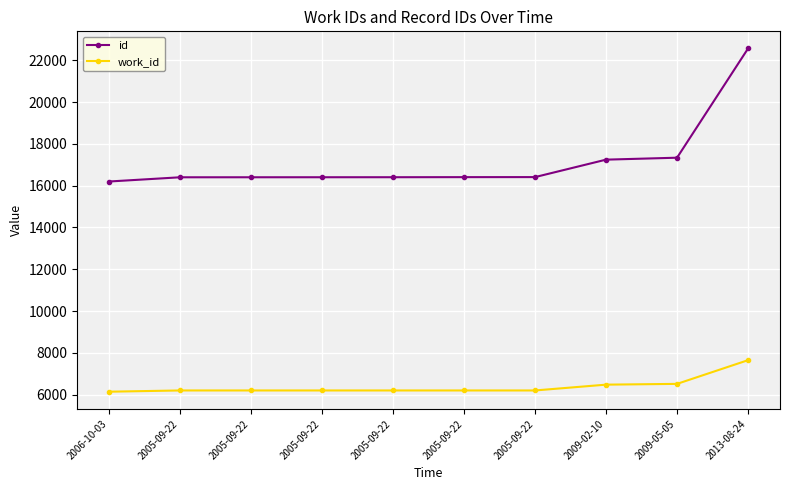

What value does the work_id series have at 2005-09-22, to the nearest 50?

6200